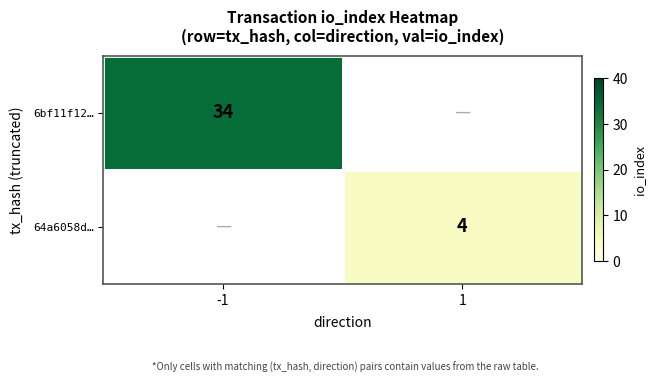

The 64a6058d… series shows 2 at 1. True or false?

False